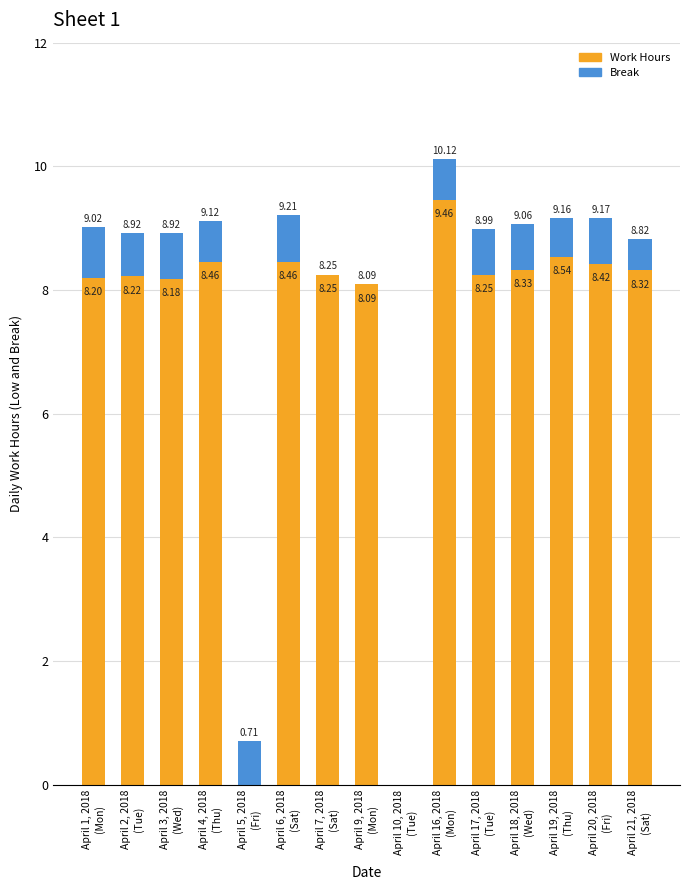

How many categories are shown in the chart?

15